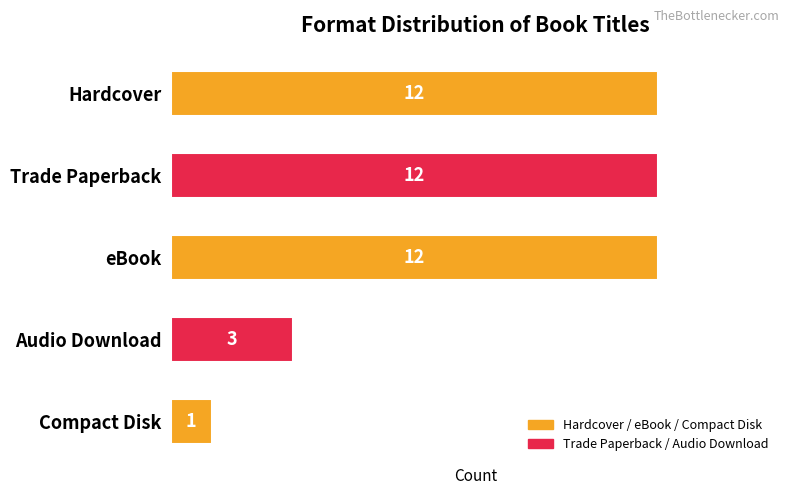

How many data points are less than 12?

2